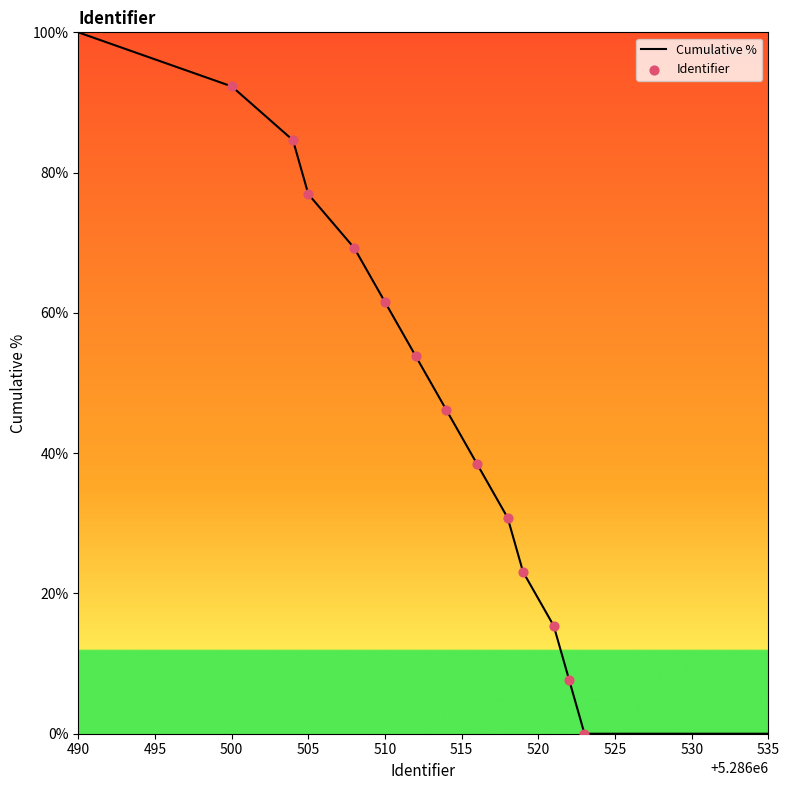

What is the maximum value for Cumulative %?

100.0